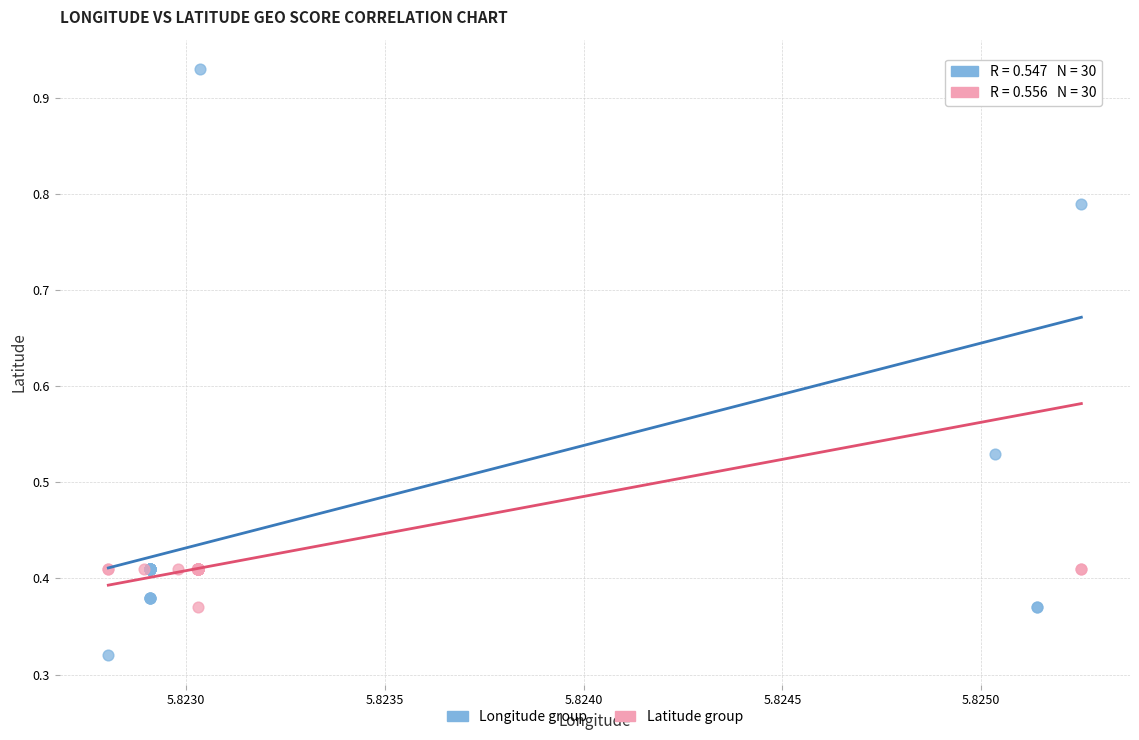

Which series reaches the minimum Y coordinate?

Longitude group